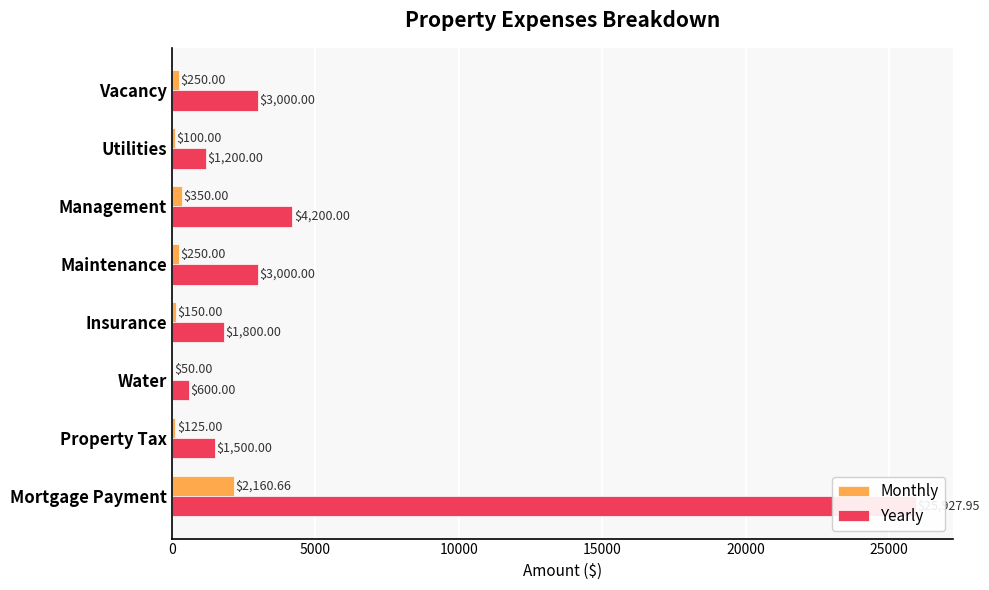

How many groups of bars are there?

8